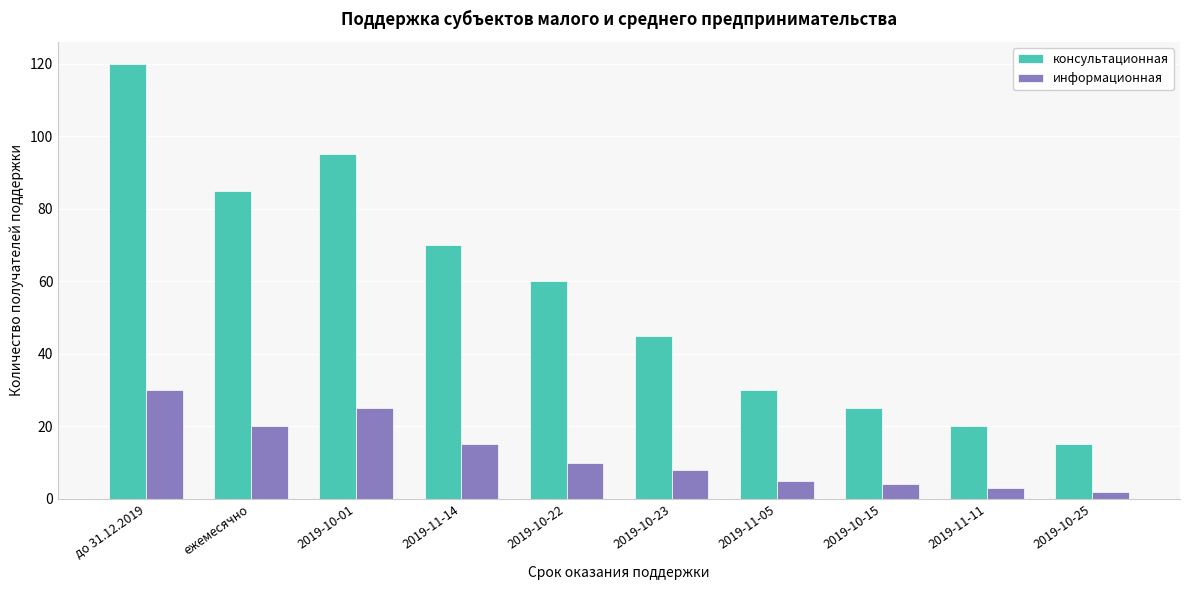

How many values in the информационная series are below 10?

5